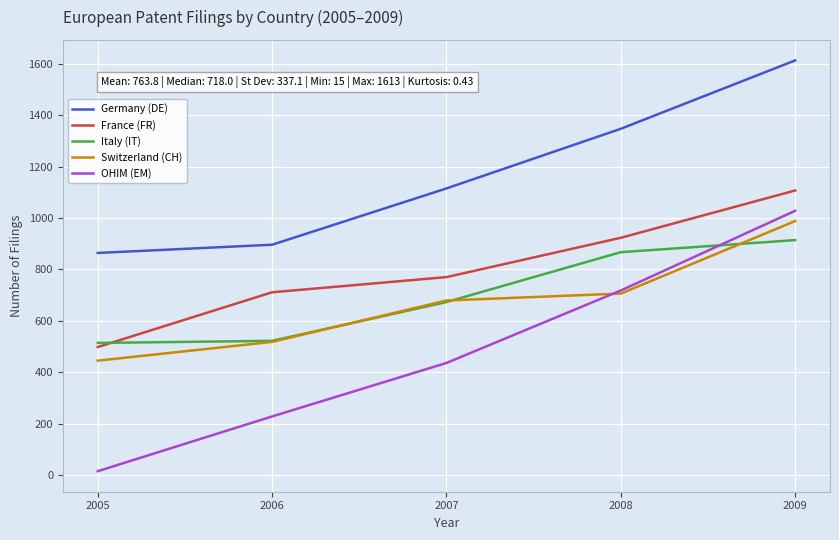

The OHIM (EM) series shows 388 at 2006. True or false?

False